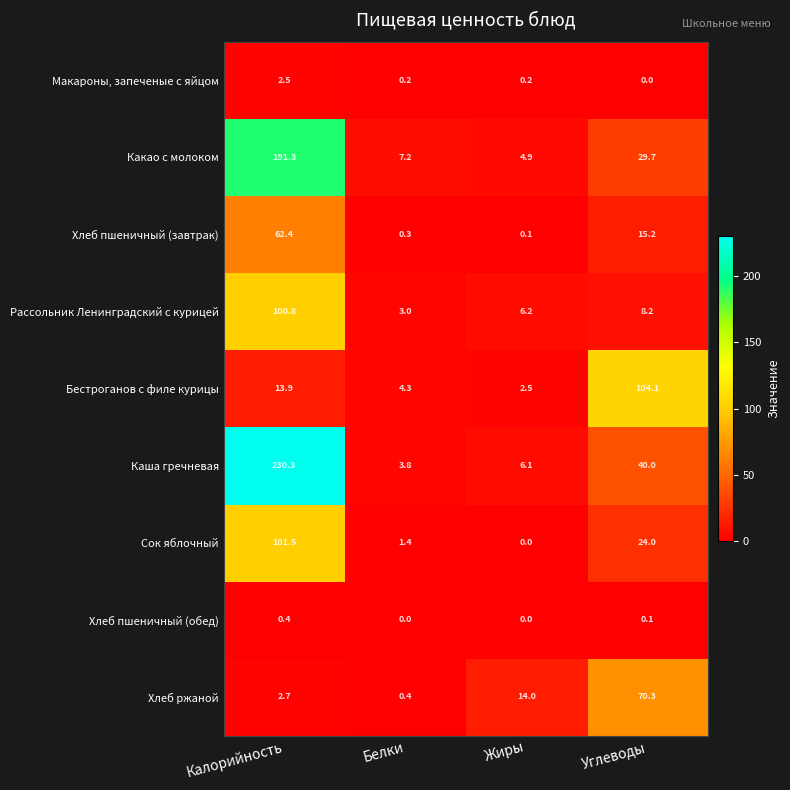

What is the difference between the Бестроганов с филе курицы values at Белки and Жиры?

1.8